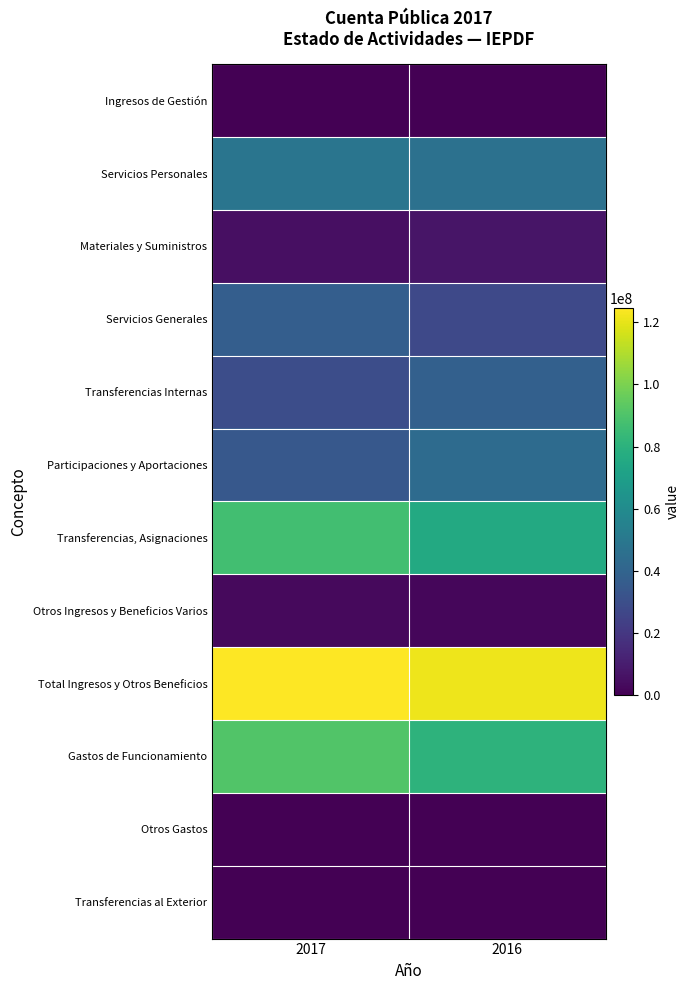

Reading left to right, extract all data points from this chart.

Ingresos de Gestión: 2017=0.0	2016=0.0
Servicios Personales: 2017=48554783.0	2016=46418517.5
Materiales y Suministros: 2017=4895312.8	2016=6906993.5
Servicios Generales: 2017=37458890.7	2016=27347383.1
Transferencias Internas: 2017=29353750.5	2016=38311033.0
Participaciones y Aportaciones: 2017=34523958.8	2016=43633503.6
Transferencias, Asignaciones: 2017=86846723.1	2016=75798318.8
Otros Ingresos y Beneficios Varios: 2017=3340341.0	2016=2202984.3
Total Ingresos y Otros Beneficios: 2017=124711023.0	2016=121634806.8
Gastos de Funcionamiento: 2017=90908986.5	2016=80672894.0
Otros Gastos: 2017=149860.3	2016=220320.9
Transferencias al Exterior: 2017=0.0	2016=0.0